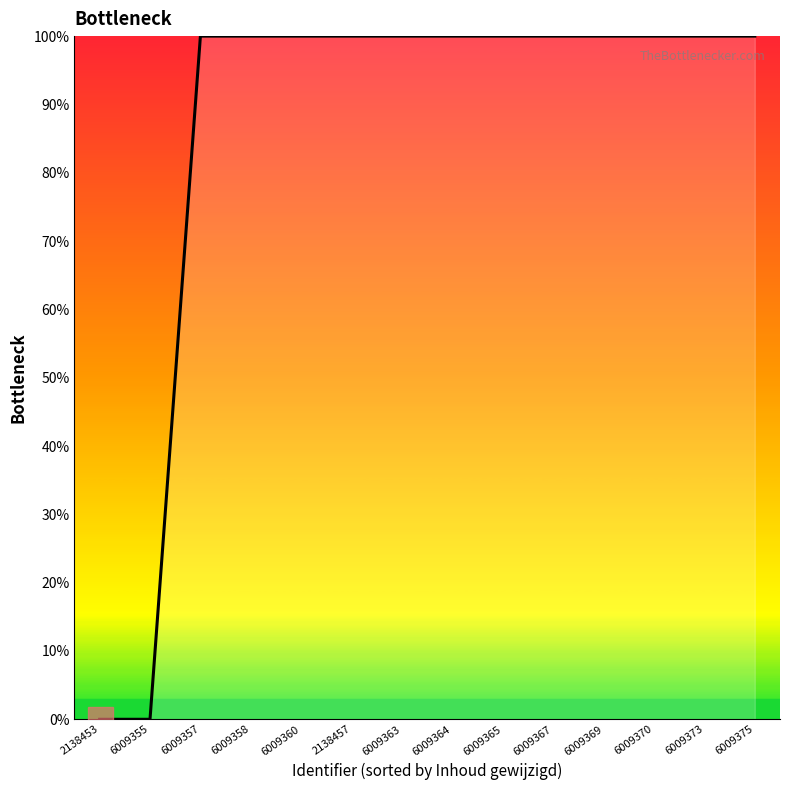

How many lines are shown in the chart?

1